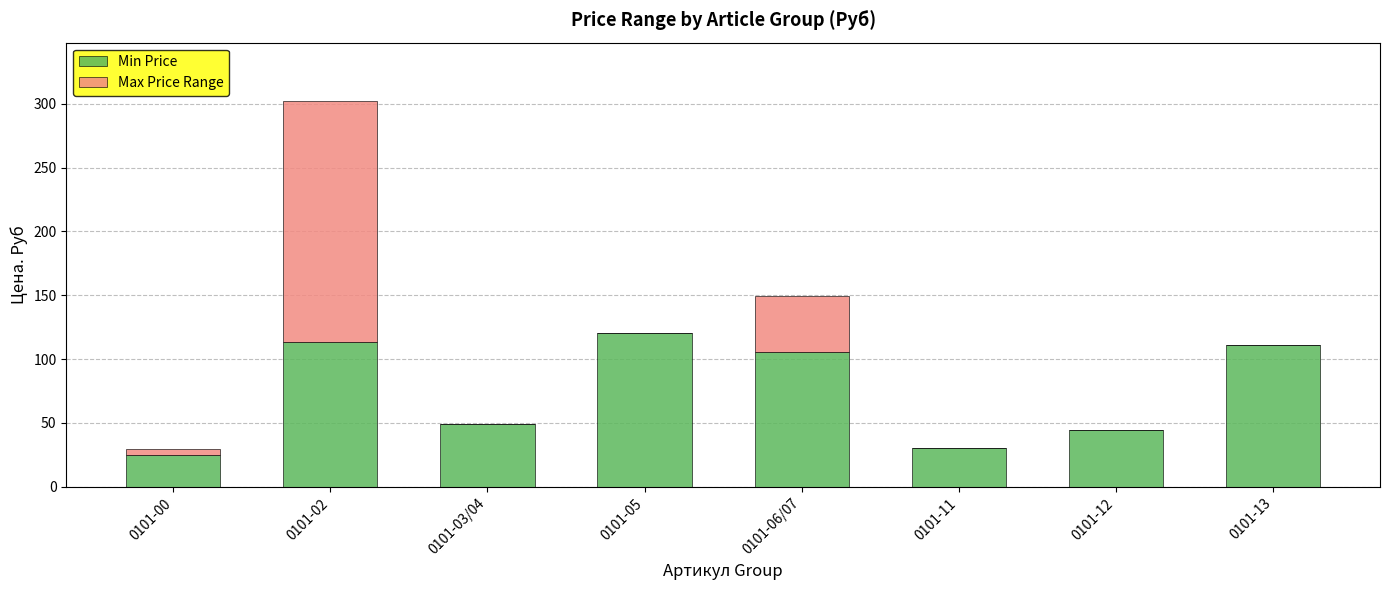

What is the sum of the Min Price values at 0101-12 and 0101-06/07?

150.5